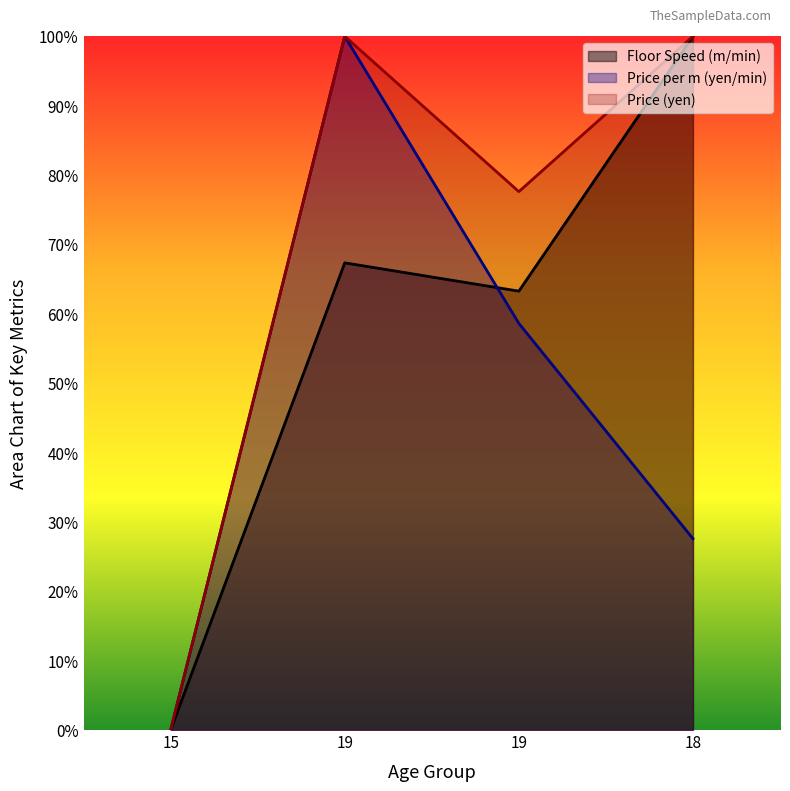

At which category is the sum across all series the highest?

19